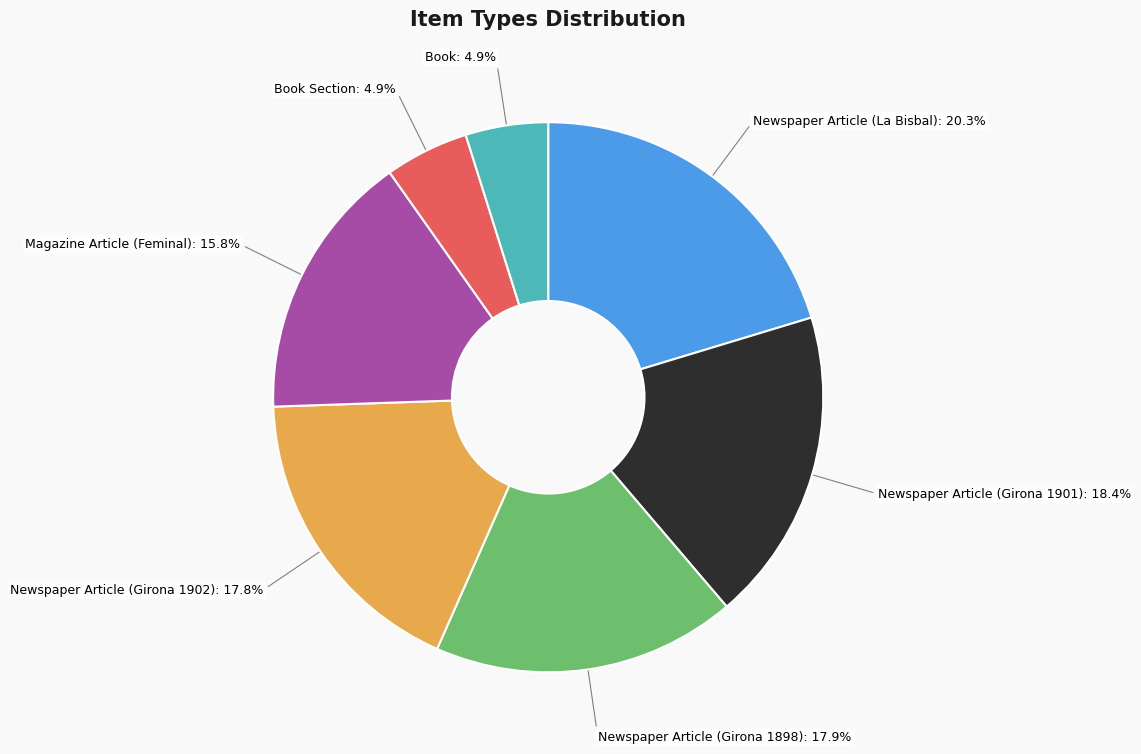

Is it true that Book is 5% of the pie?

True